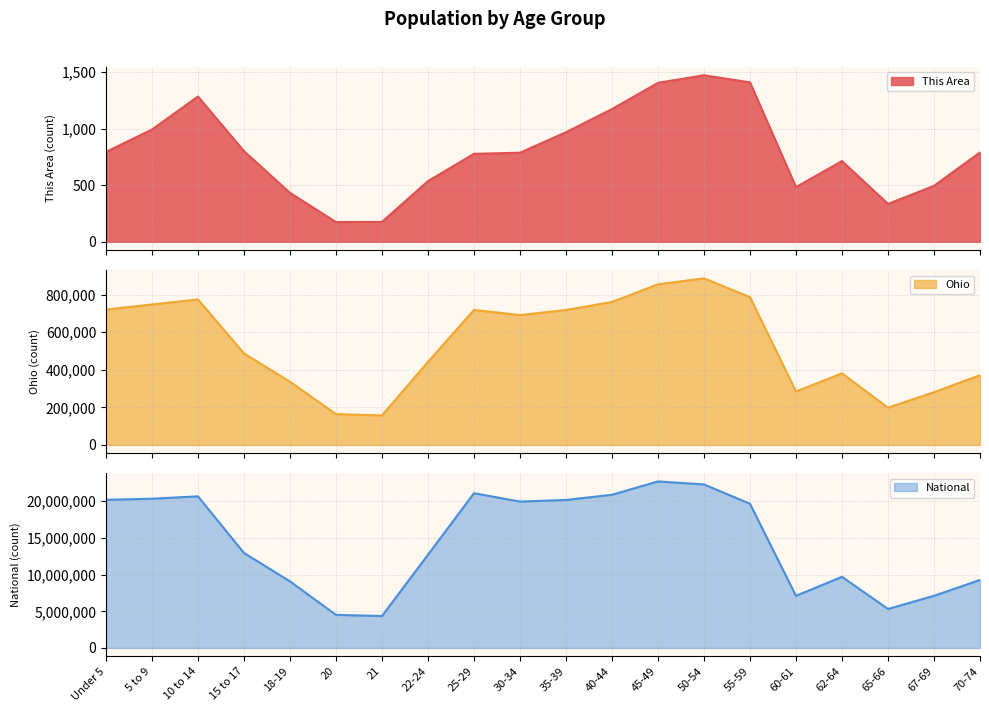

At 10 to 14, list the series in order from largest to smallest.

National, Ohio, This Area